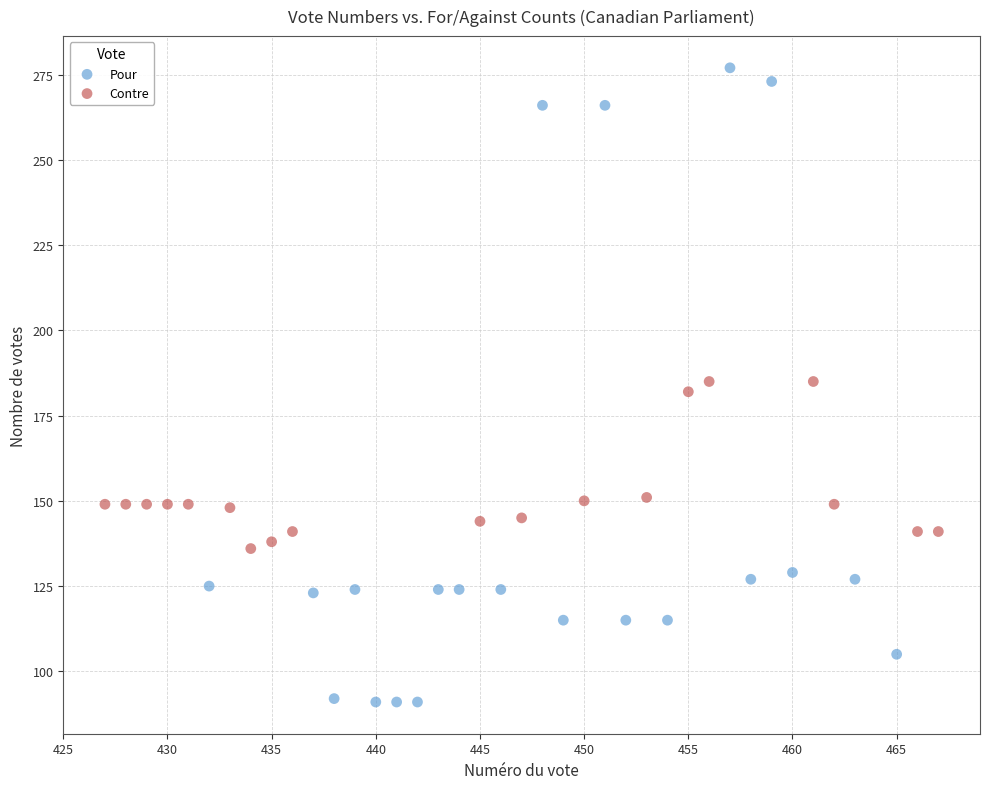

Which series contains the highest Y value?

Pour